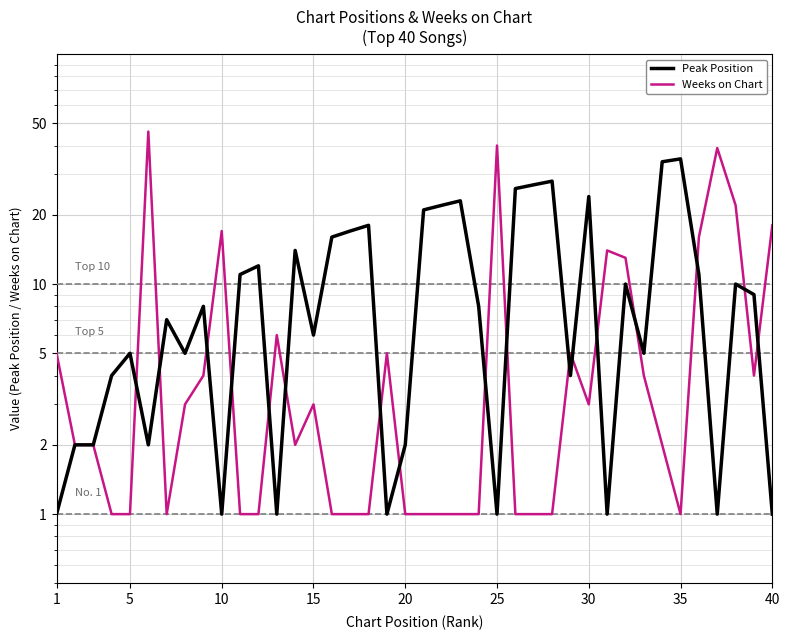

Reading left to right, list all the values displayed in this chart.

Peak Position: 1	2	2	4	5	2	7	5	8	1	11	12	1	14	6	16	17	18	1	2	21	22	23	8	1	26	27	28	4	24	1	10	5	34	35	11	1	10	9	1
Weeks on Chart: 5	2	2	1	1	46	1	3	4	17	1	1	6	2	3	1	1	1	5	1	1	1	1	1	40	1	1	1	5	3	14	13	4	2	1	16	39	22	4	18